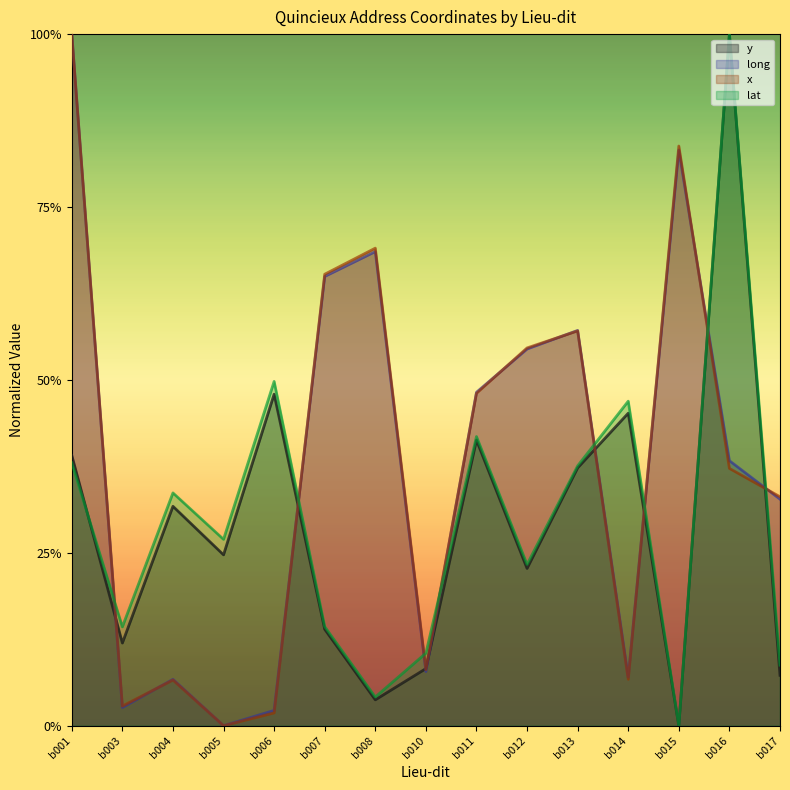

How many interior local peaks does the x series have?

4